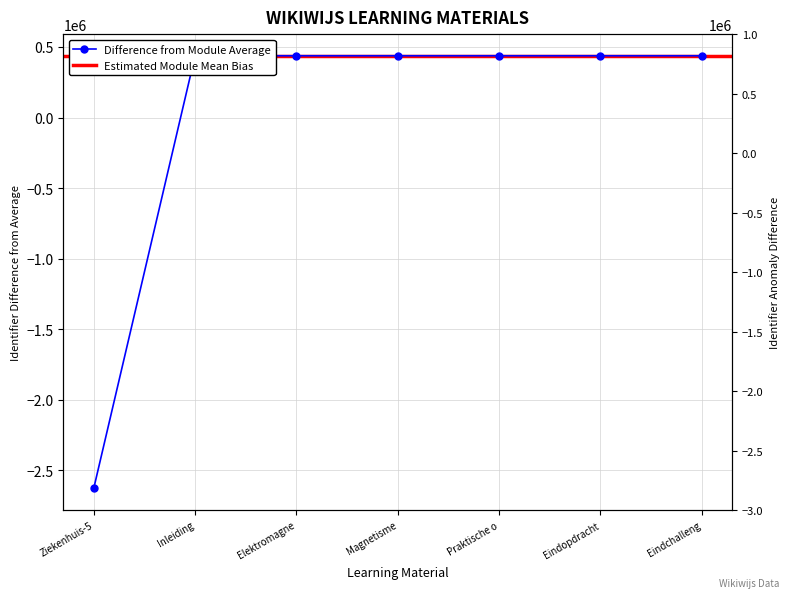

Count the number of values greater than 437947.

4